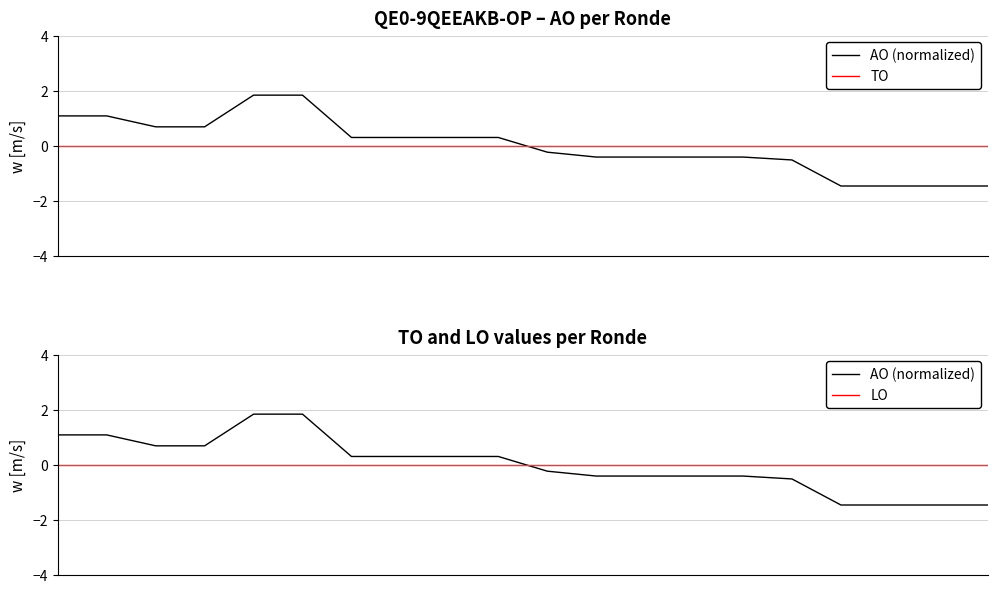

List the series in order of their peak value, lowest first.

TO, LO, AO (normalized)